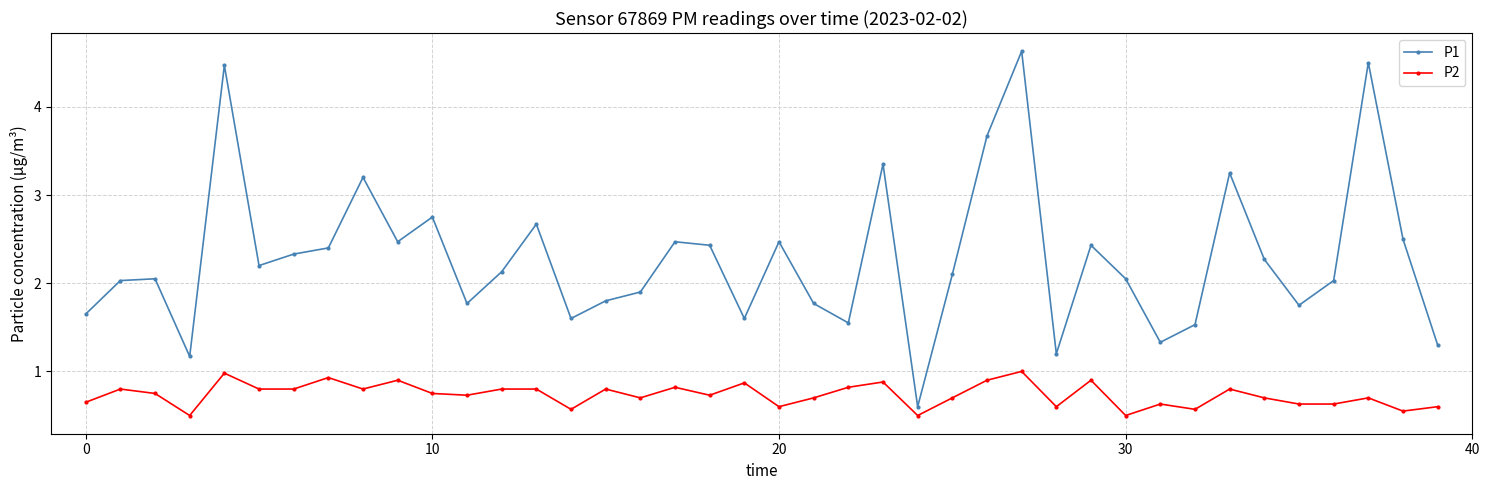

Which series has the widest spread of values?

P1